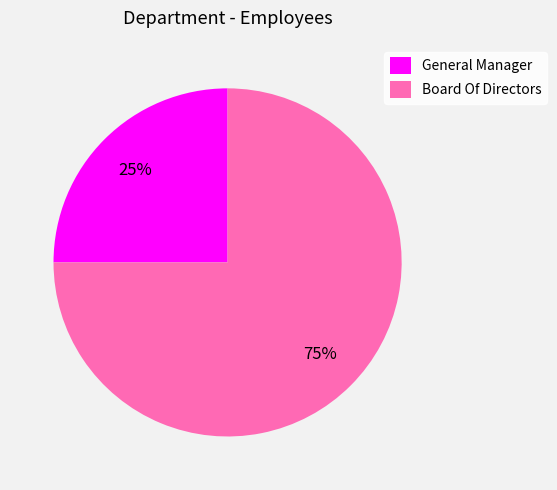

To the nearest percent, what is the difference between the General Manager and Board Of Directors slice percentages?

50%